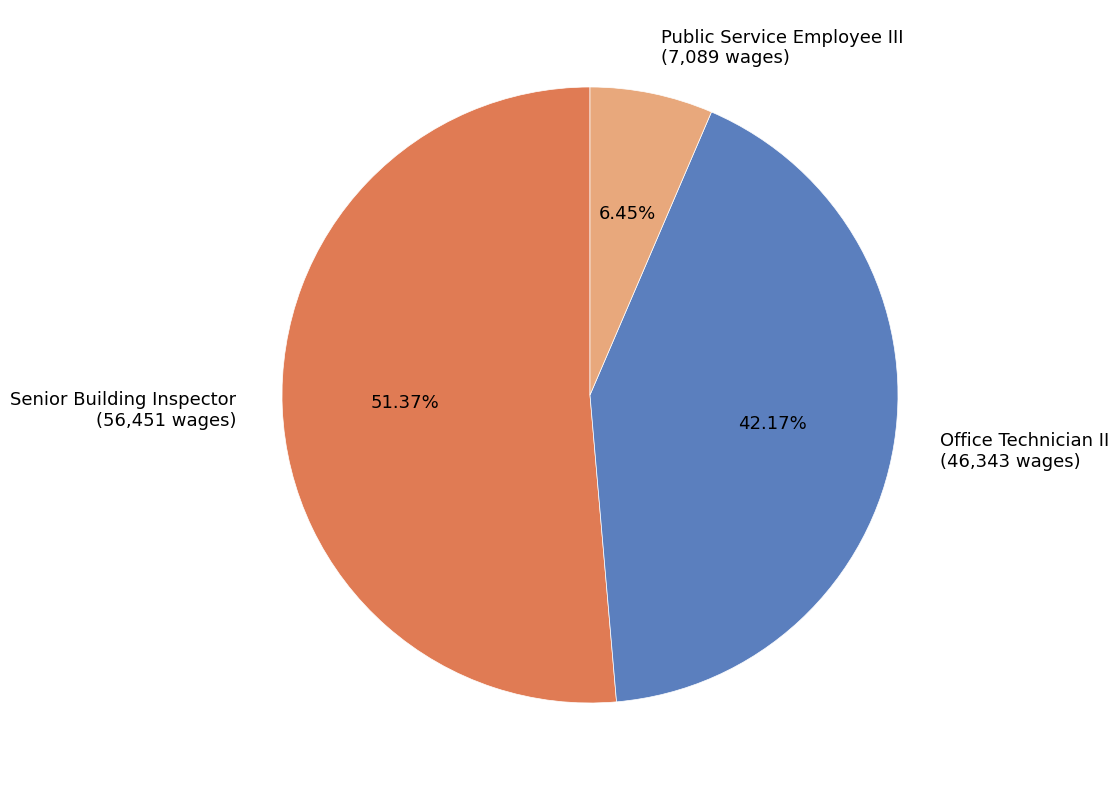

Which slice represents more than half of the pie?

Senior Building Inspector